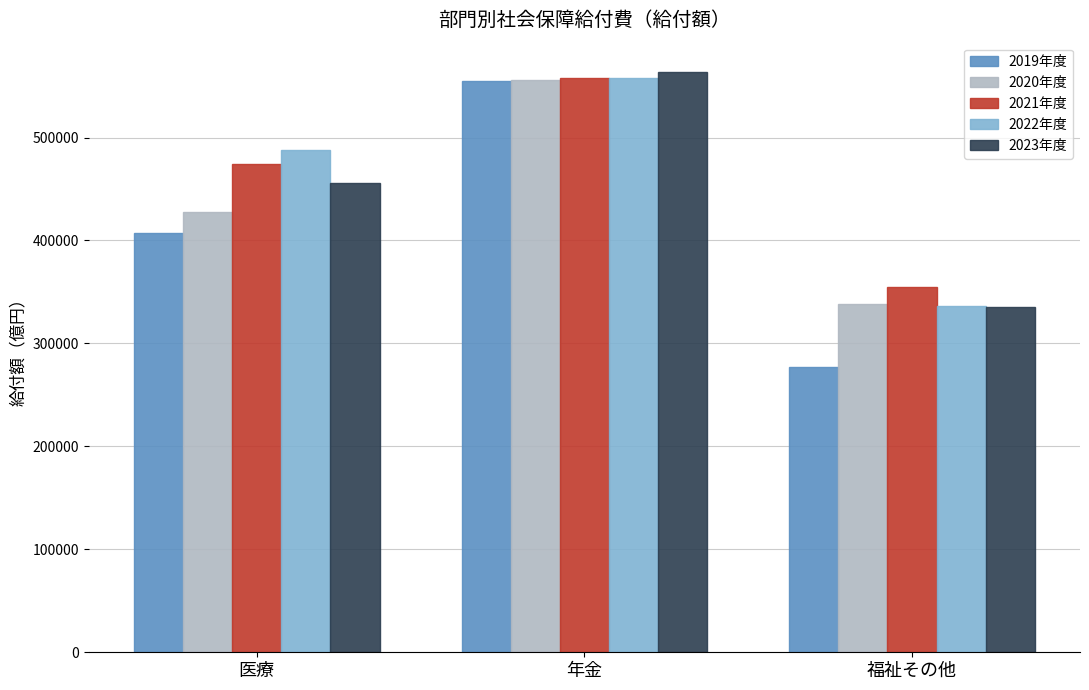

Does the chart contain any negative values?

No